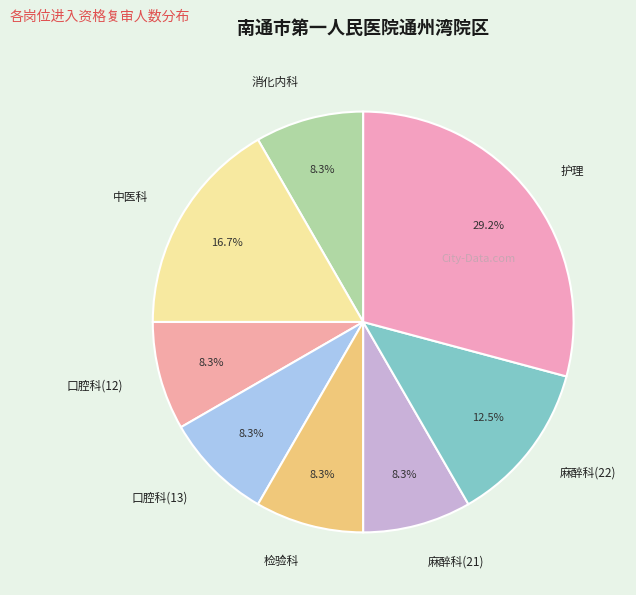

Which has a higher value, 麻醉科(22) or 中医科?

中医科